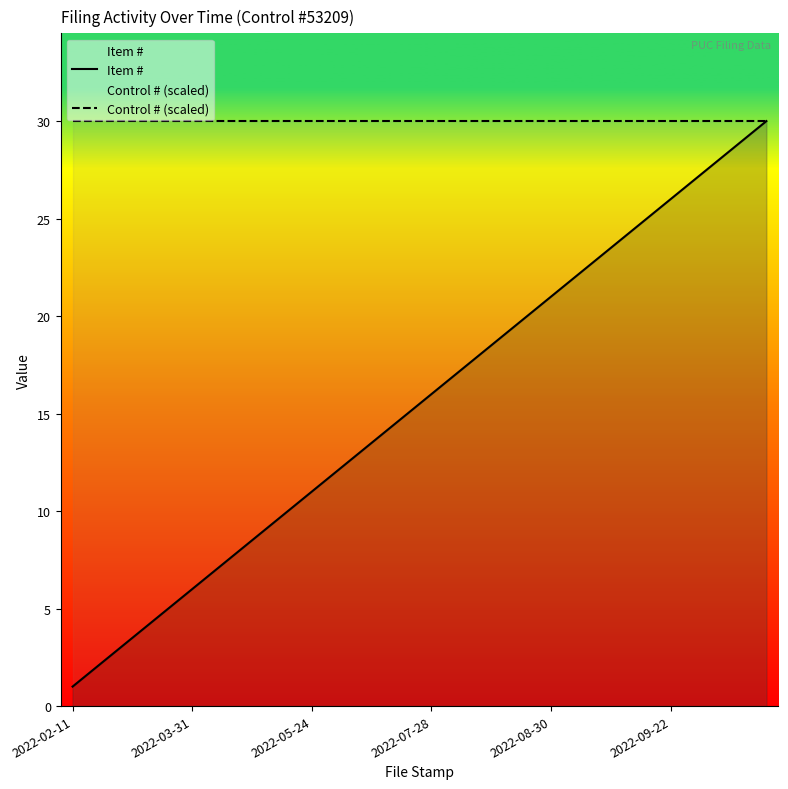

What is the difference between the highest and lowest values at 2022-08-30?

9